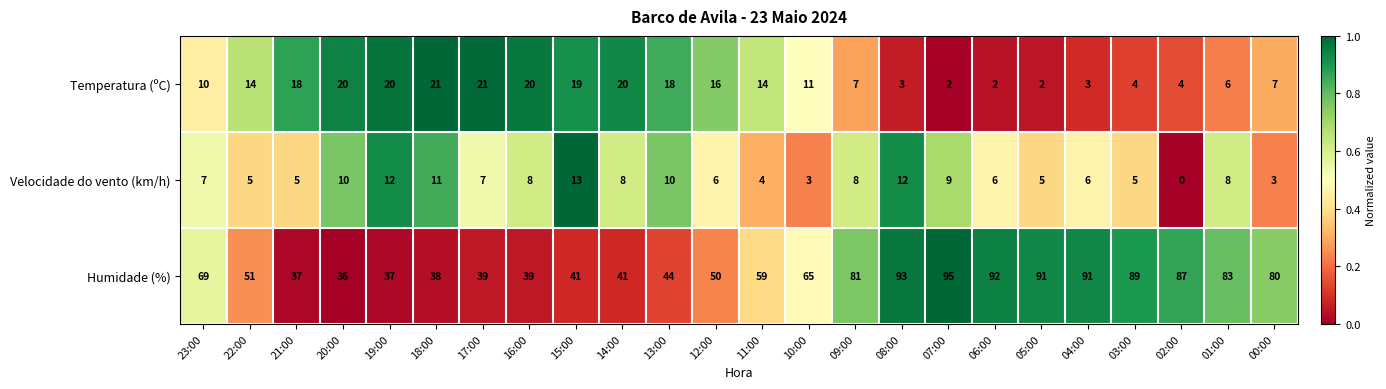

How many data points does each series have?

24